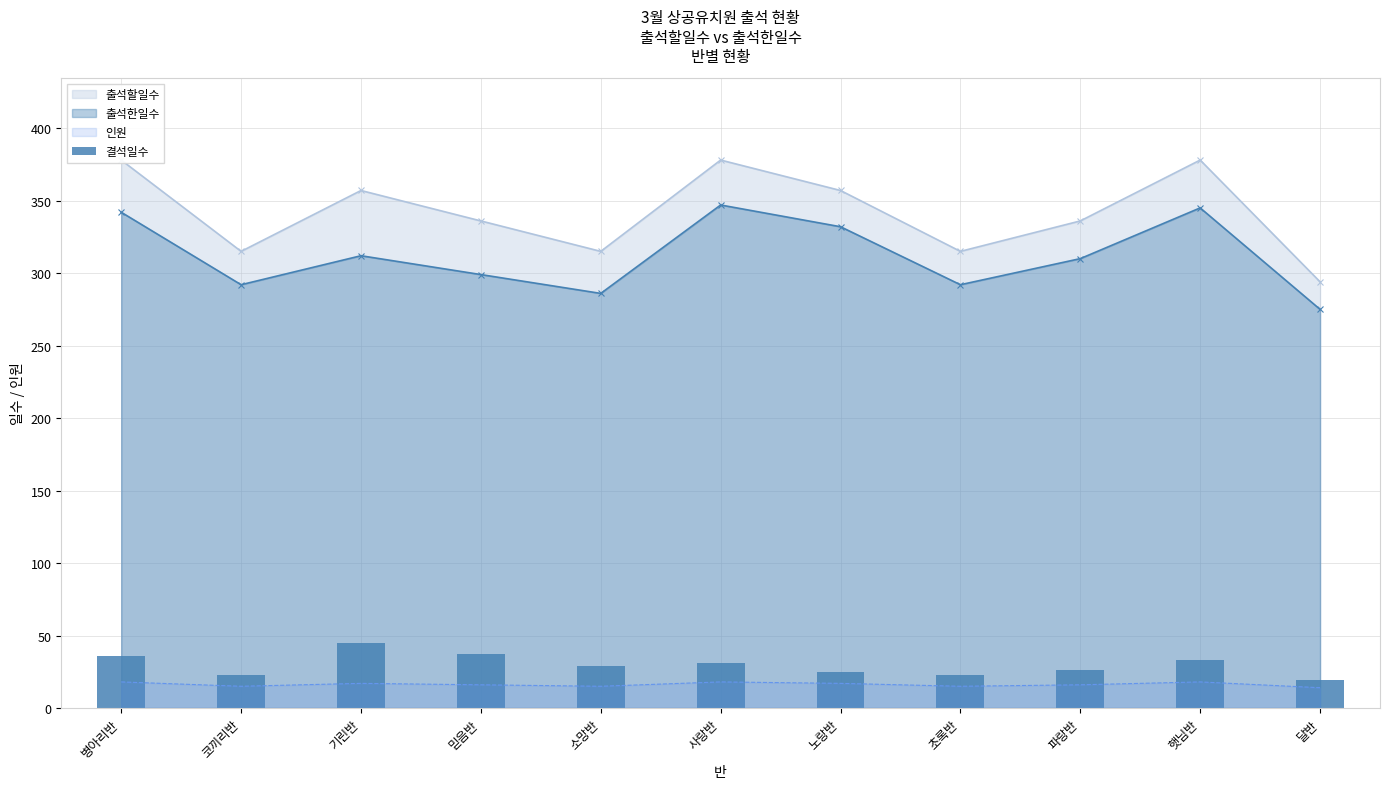

Reading left to right, extract all data points from this chart.

병아리반=36	코끼리반=23	기린반=45	믿음반=37	소망반=29	사랑반=31	노랑반=25	초록반=23	파랑반=26	햇님반=33	달반=19